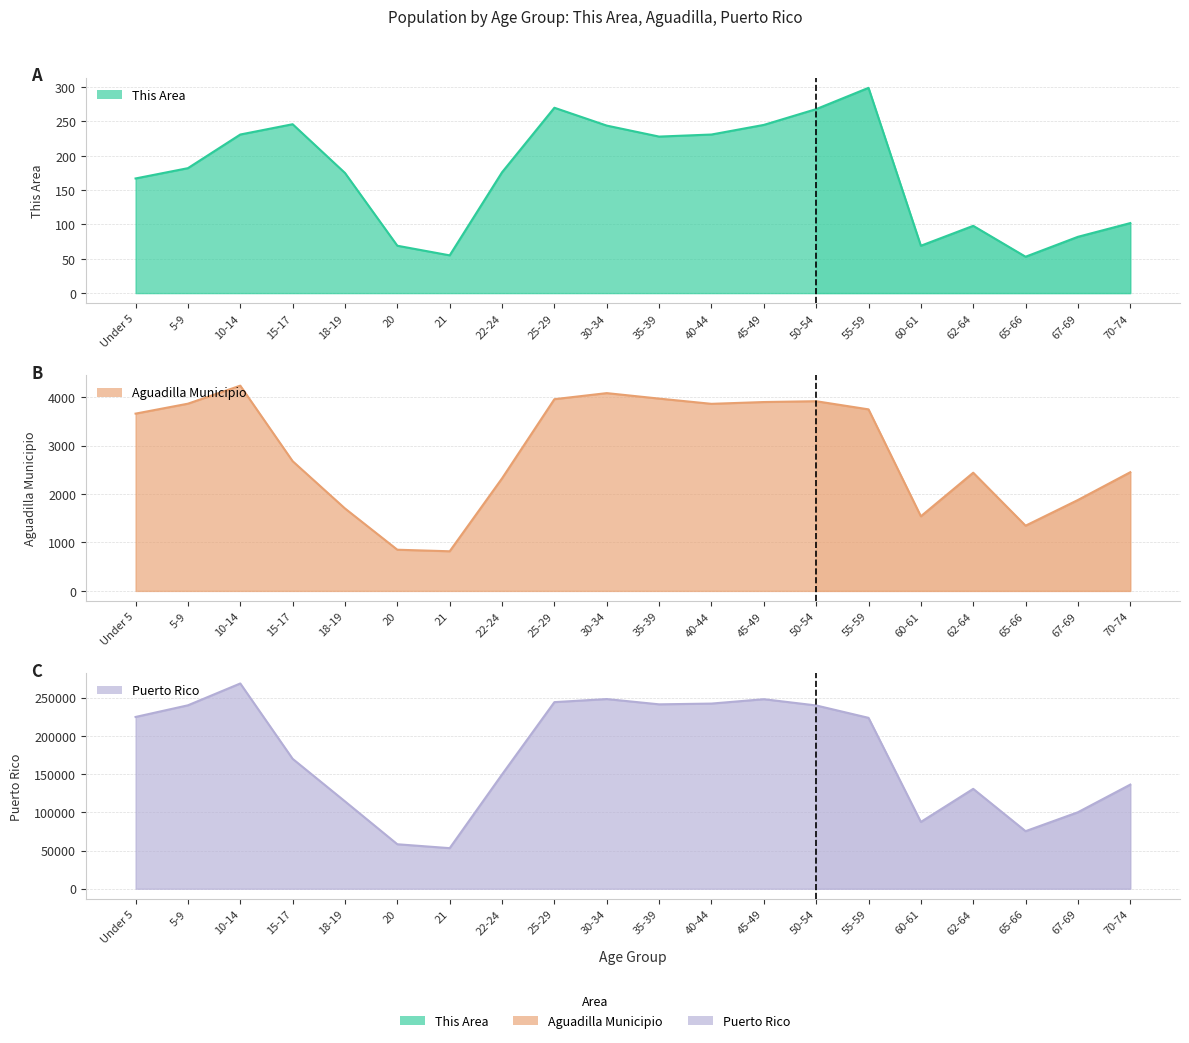

Which series has the widest spread of values?

Puerto Rico